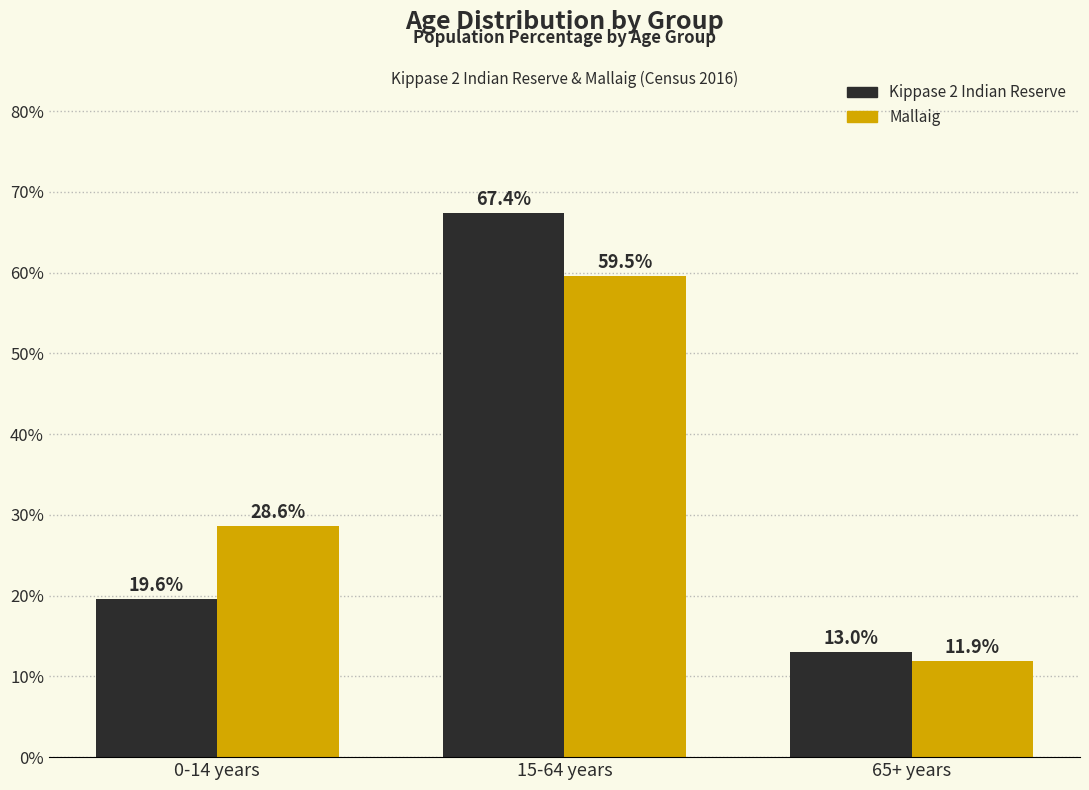

Reading left to right, extract all data points from this chart.

Kippase 2 Indian Reserve: 0-14 years=19.6	15-64 years=67.4	65+ years=13.0
Mallaig: 0-14 years=28.6	15-64 years=59.5	65+ years=11.9